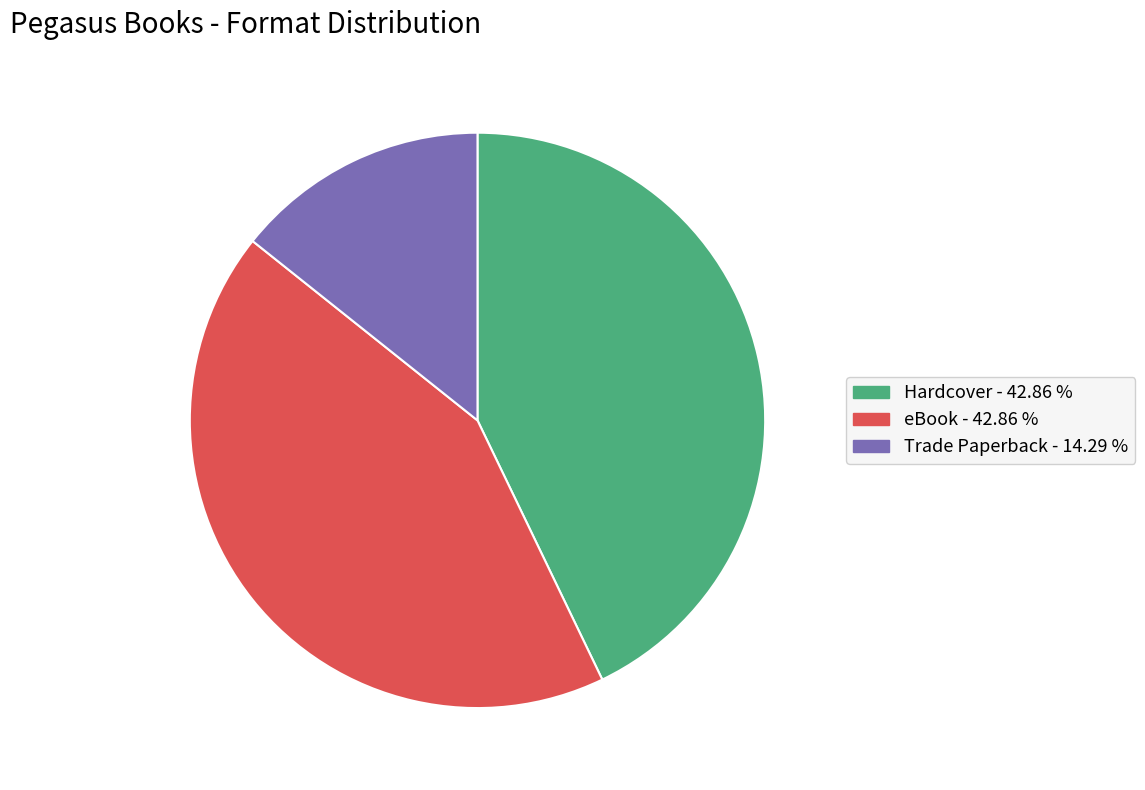

Combined, do Trade Paperback and Hardcover account for over 50%?

Yes